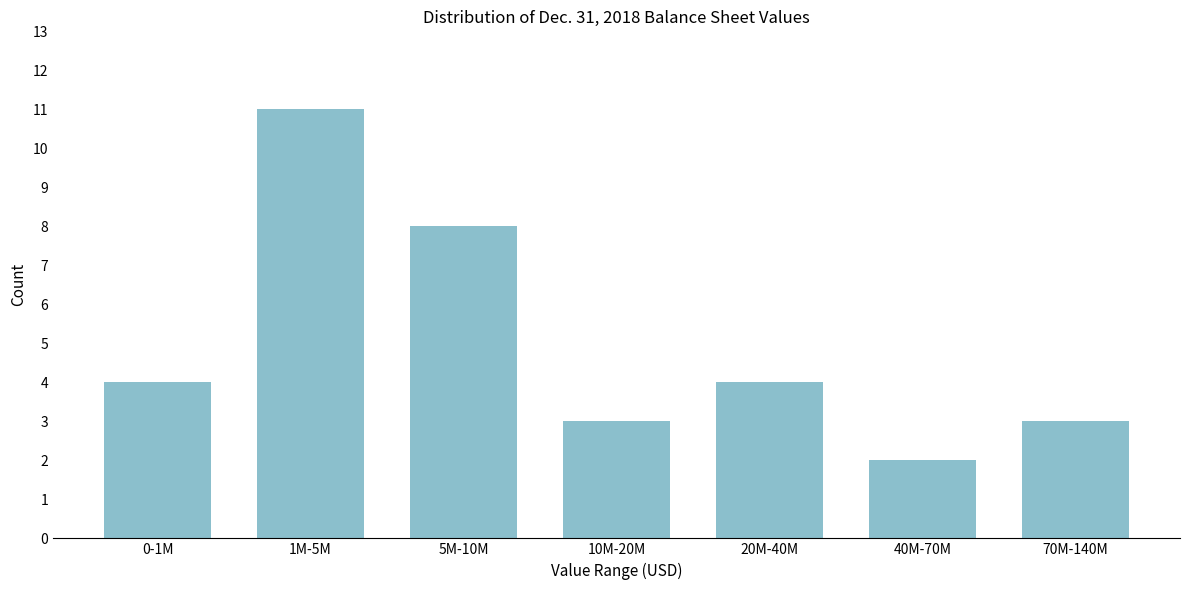

Reading left to right, transcribe all the data shown in this chart.

4	11	8	3	4	2	3